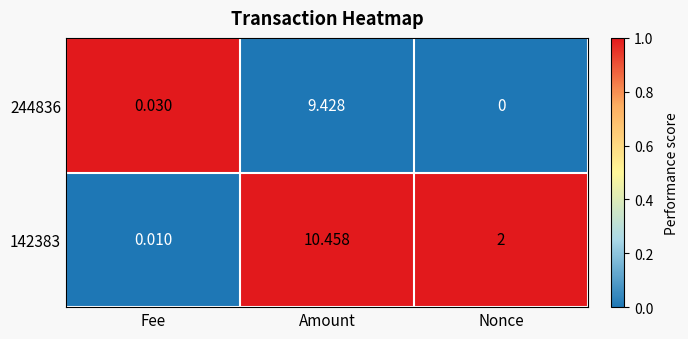

Is the value of 142383 at Nonce greater than the value of 244836 at Amount?

No